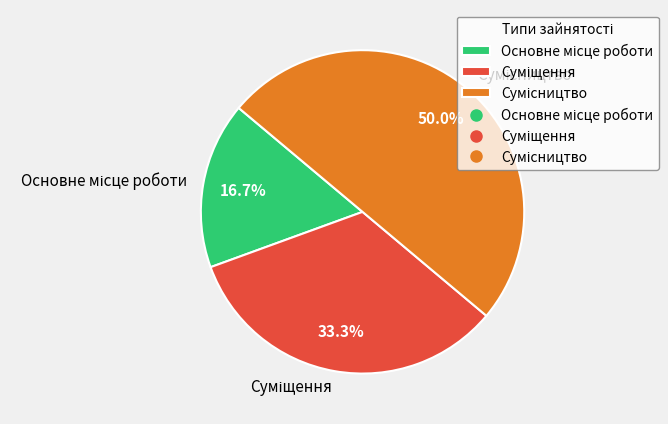

How many segments does this pie chart have?

3